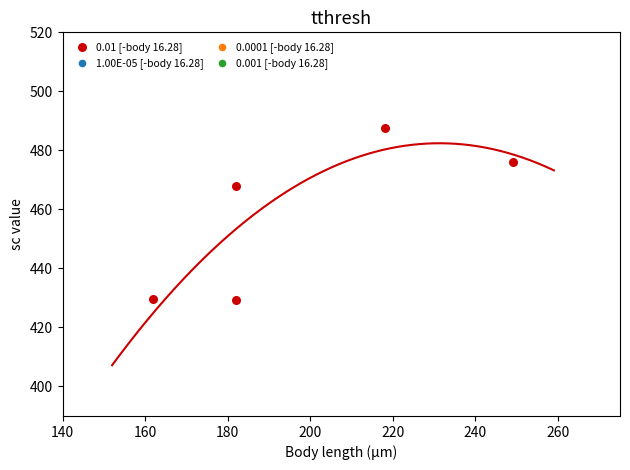

What is the average Y value?

458.1